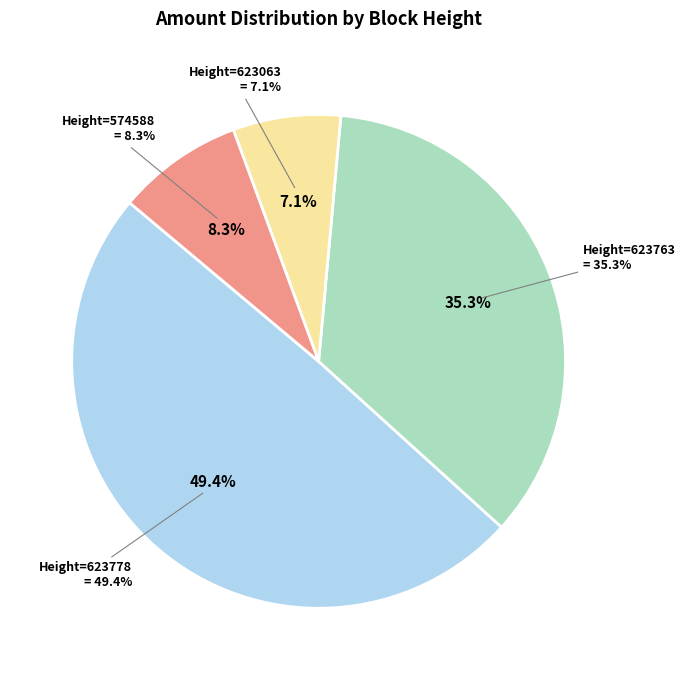

Which slice is the largest?

623778